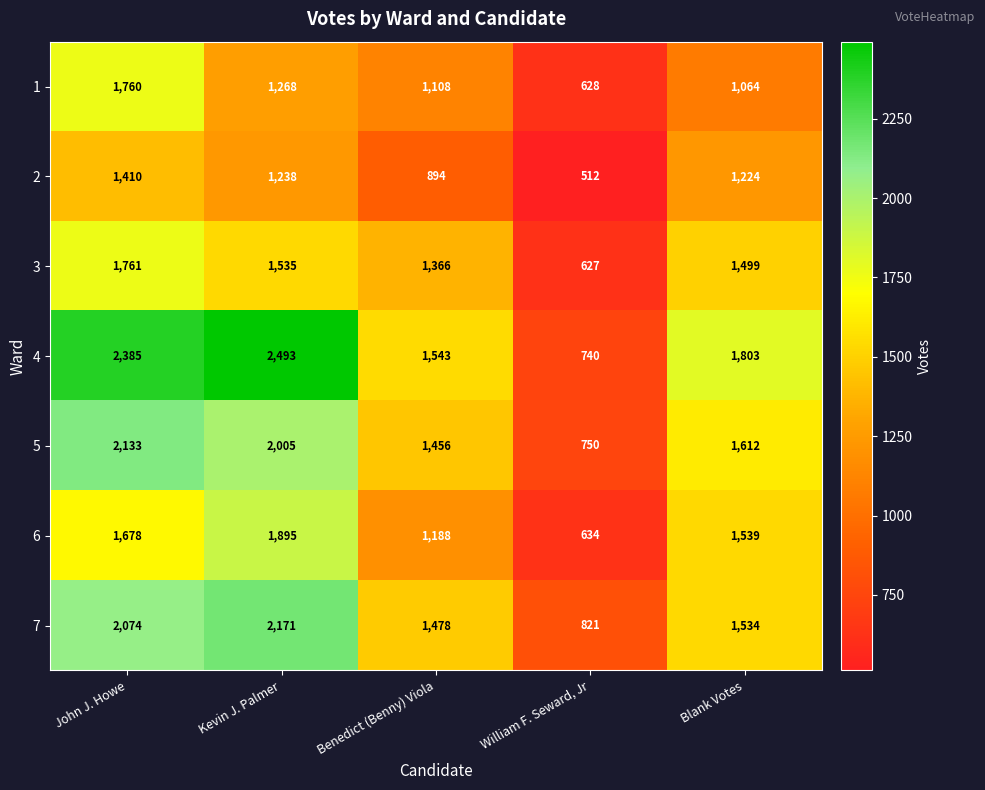

At which category does the chart reach its minimum across all series?

William F. Seward, Jr